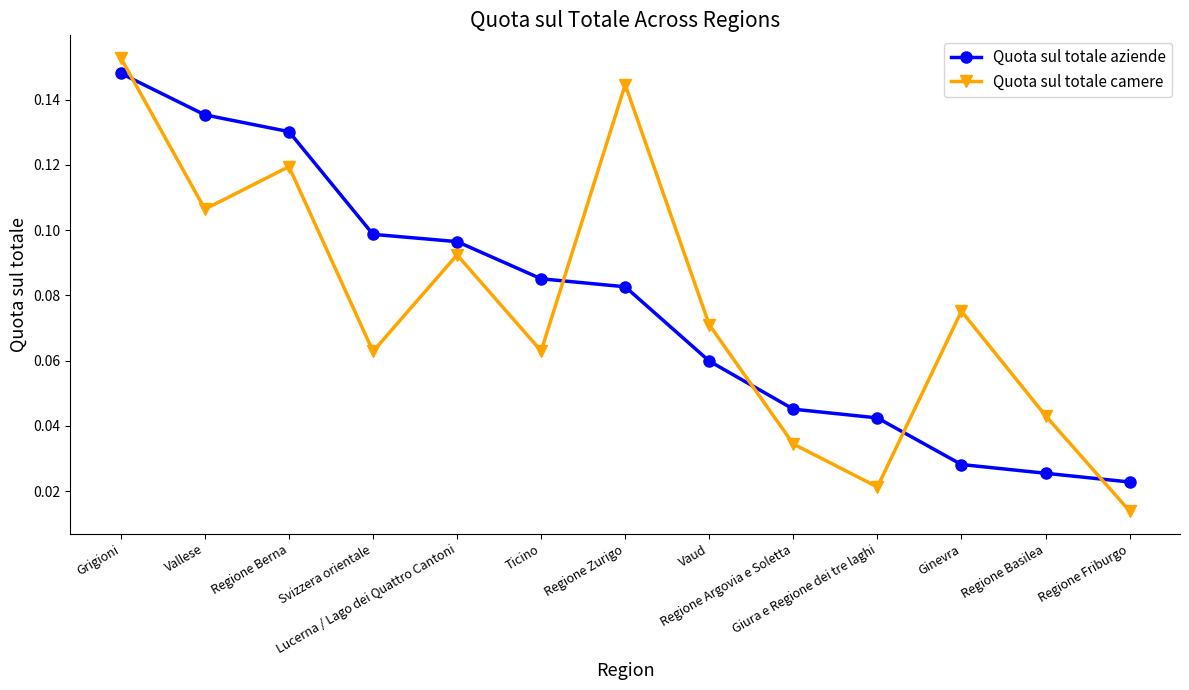

Which series has the widest spread of values?

Quota sul totale camere